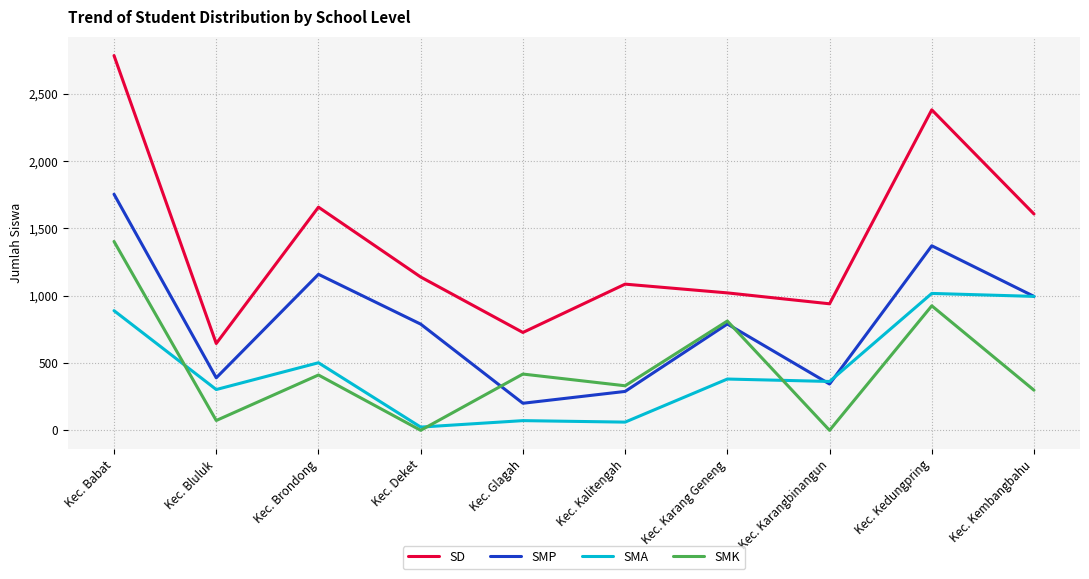

Where is the first local maximum for SD?

Kec. Brondong